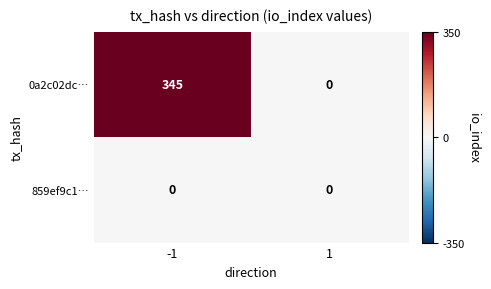

Is the value of 859ef9c1… at 1 greater than the value of 0a2c02dc… at -1?

No